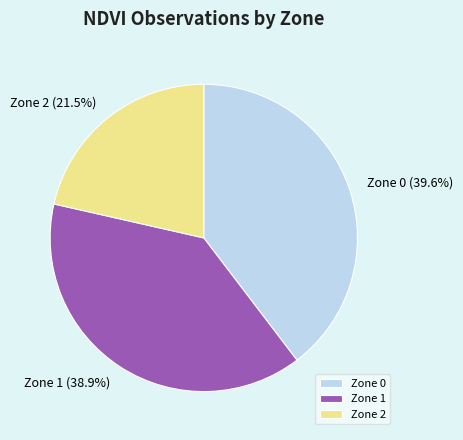

What is the ratio of the value at Zone 1 to the value at Zone 2?

1.8